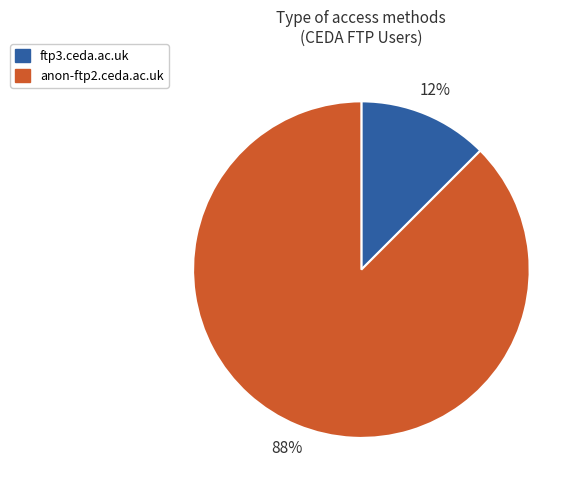

To the nearest percent, what is the average slice percentage?

50%